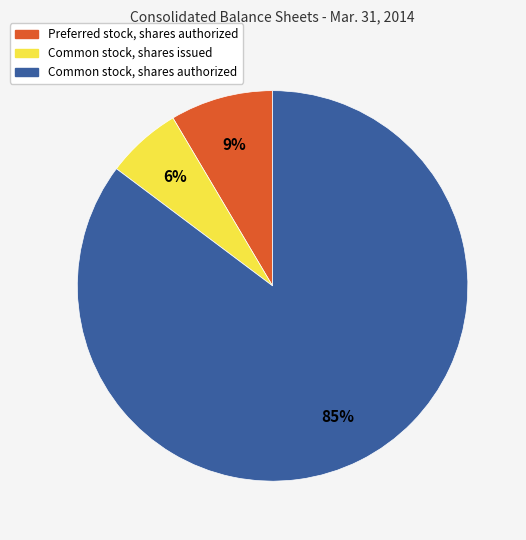

How many segments does this pie chart have?

3